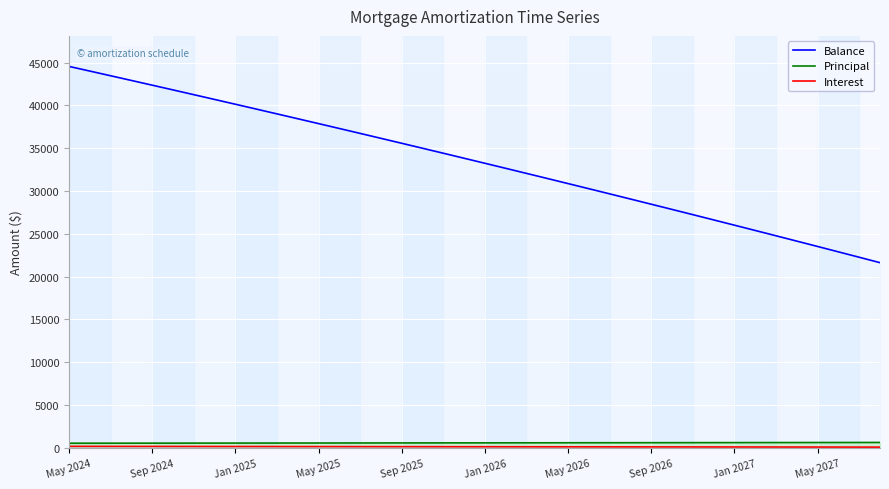

How many data points in Principal are less than 587?

20